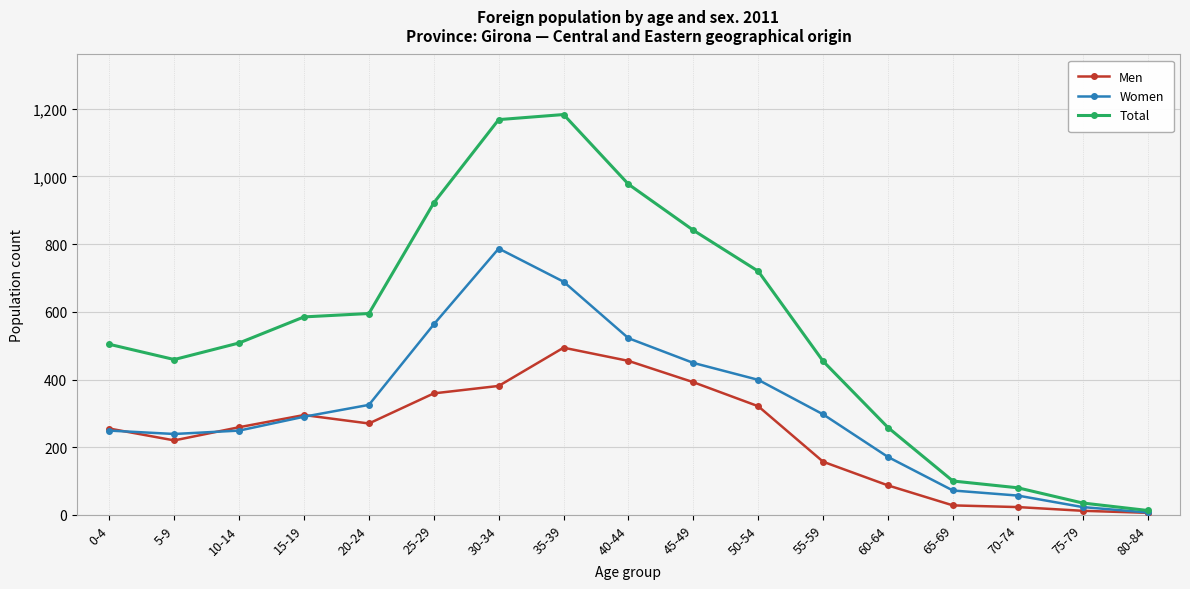

In Women, how many points are higher than both neighbors (excluding endpoints)?

1